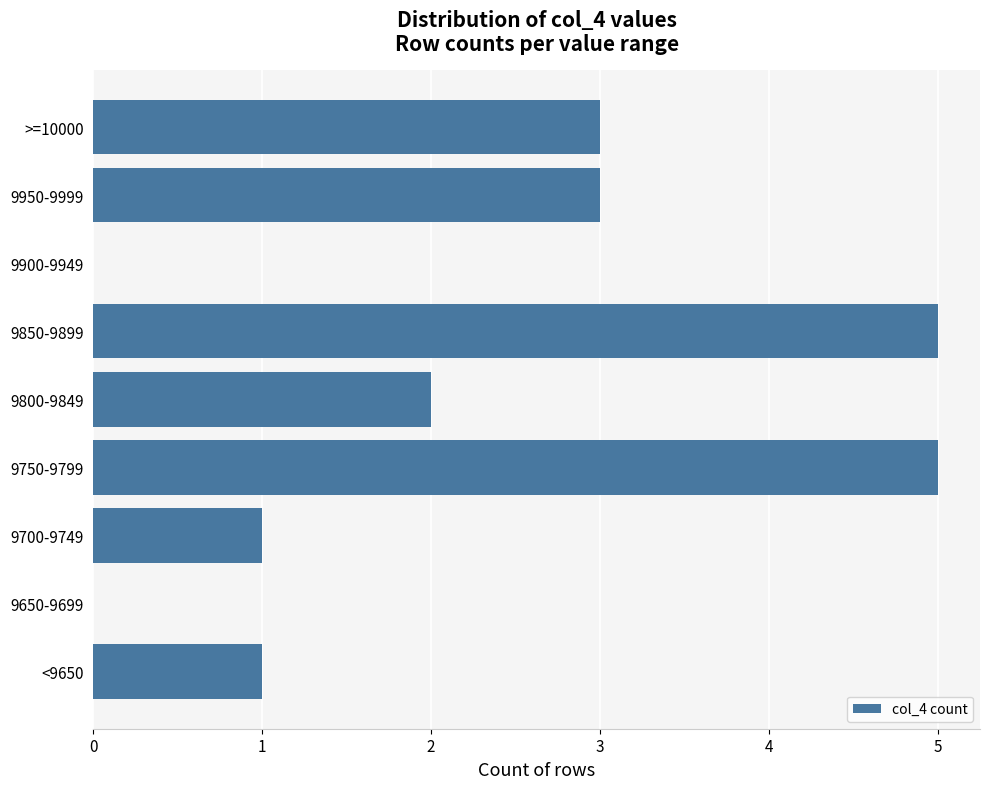

At which label is the value closest to 2?

9800-9849